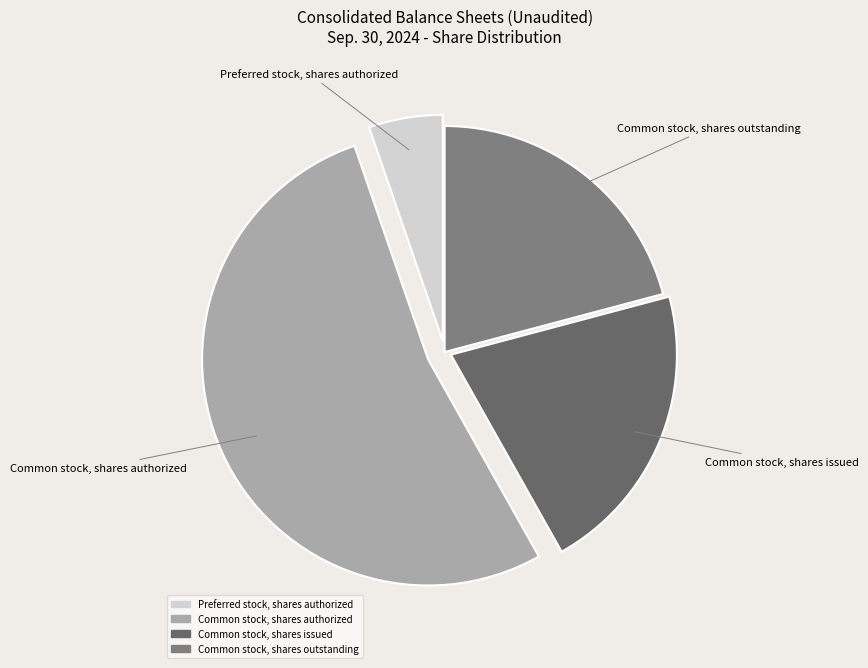

Between Preferred stock, shares authorized and Common stock, shares outstanding, which is larger?

Common stock, shares outstanding